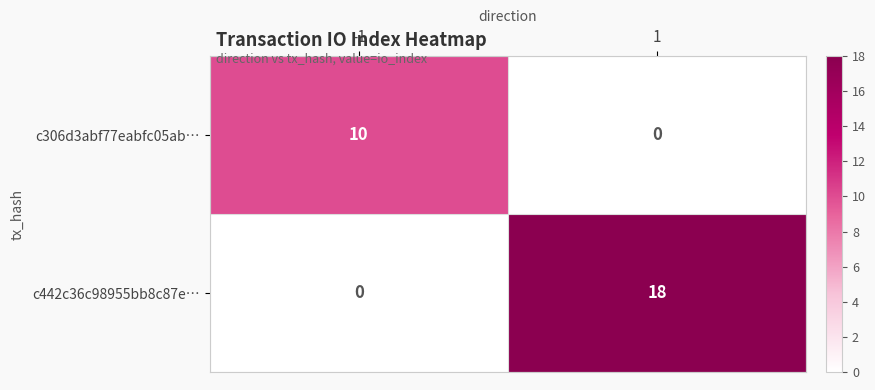

At which category is the sum across all series the highest?

1